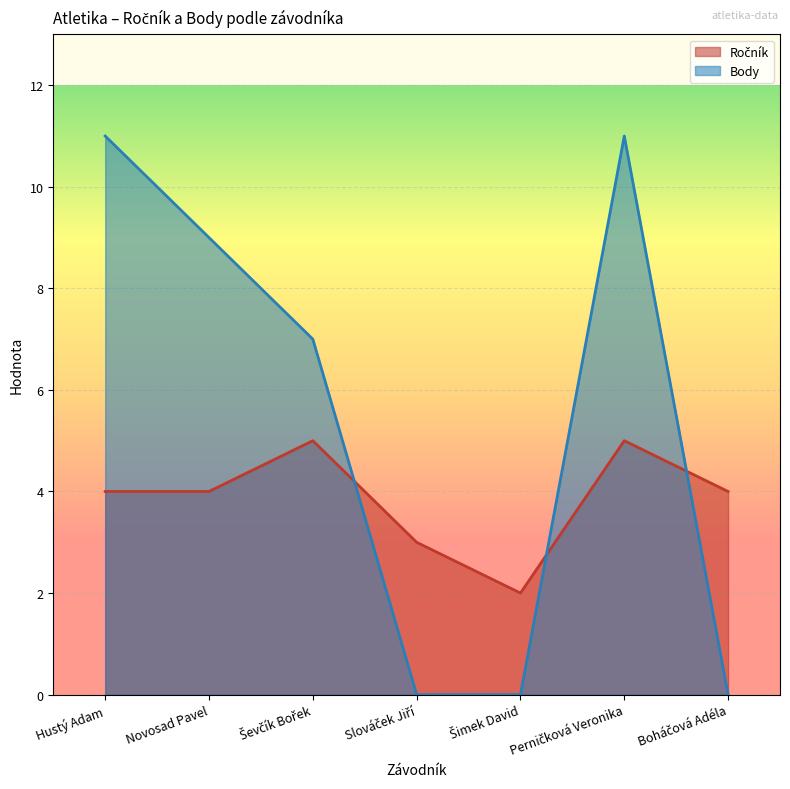

Reading left to right, extract all data points from this chart.

Ročník: Hustý Adam=4	Novosad Pavel=4	Ševčík Bořek=5	Slováček Jiří=3	Šimek David=2	Perničková Veronika=5	Boháčová Adéla=4
Body: Hustý Adam=11	Novosad Pavel=9	Ševčík Bořek=7	Slováček Jiří=0	Šimek David=0	Perničková Veronika=11	Boháčová Adéla=0